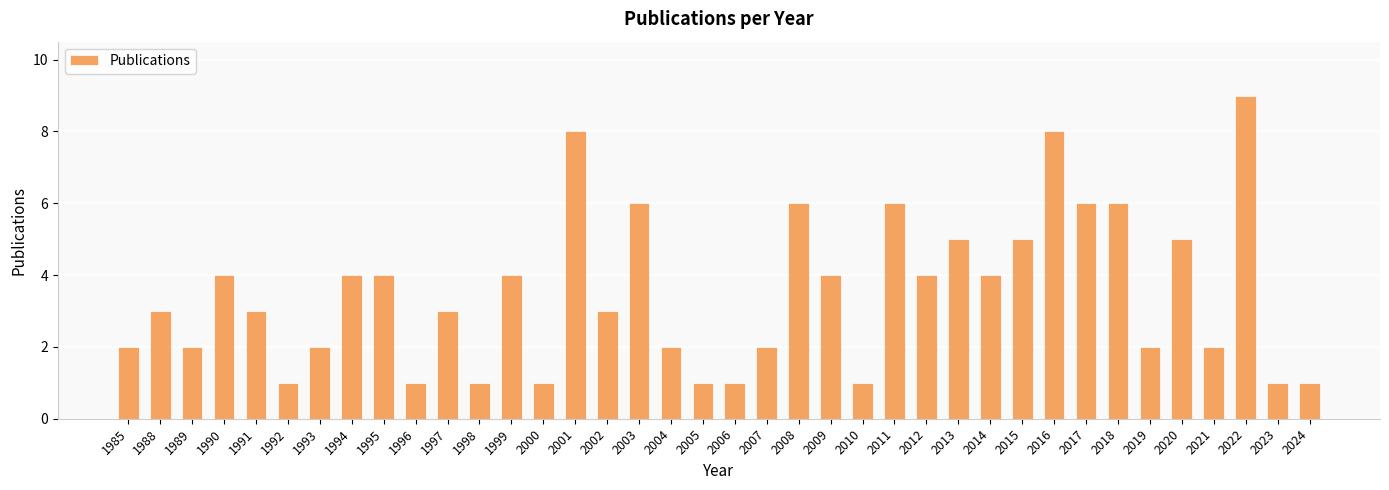

What is the average value?

4